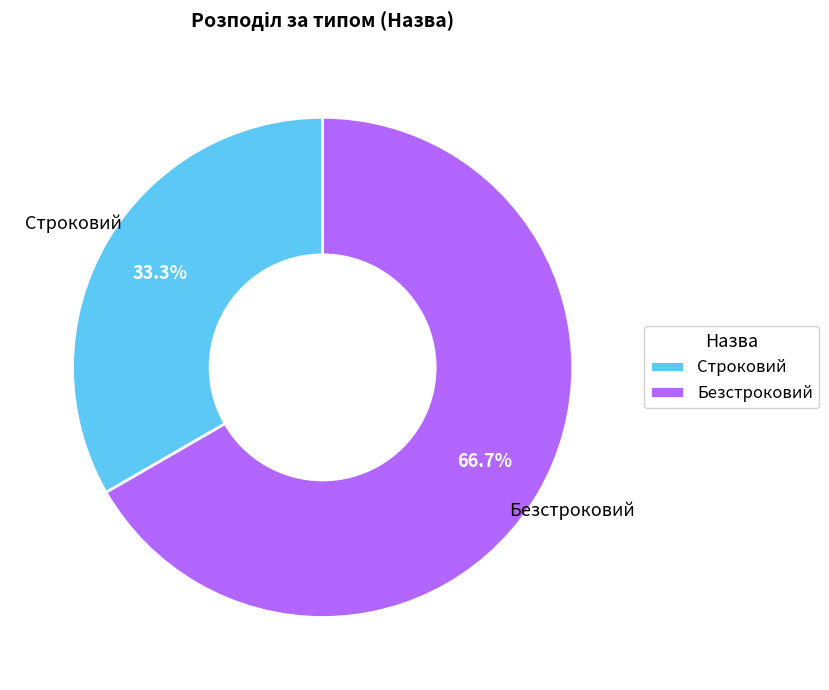

Is it true that Строковий is 33% of the pie?

True